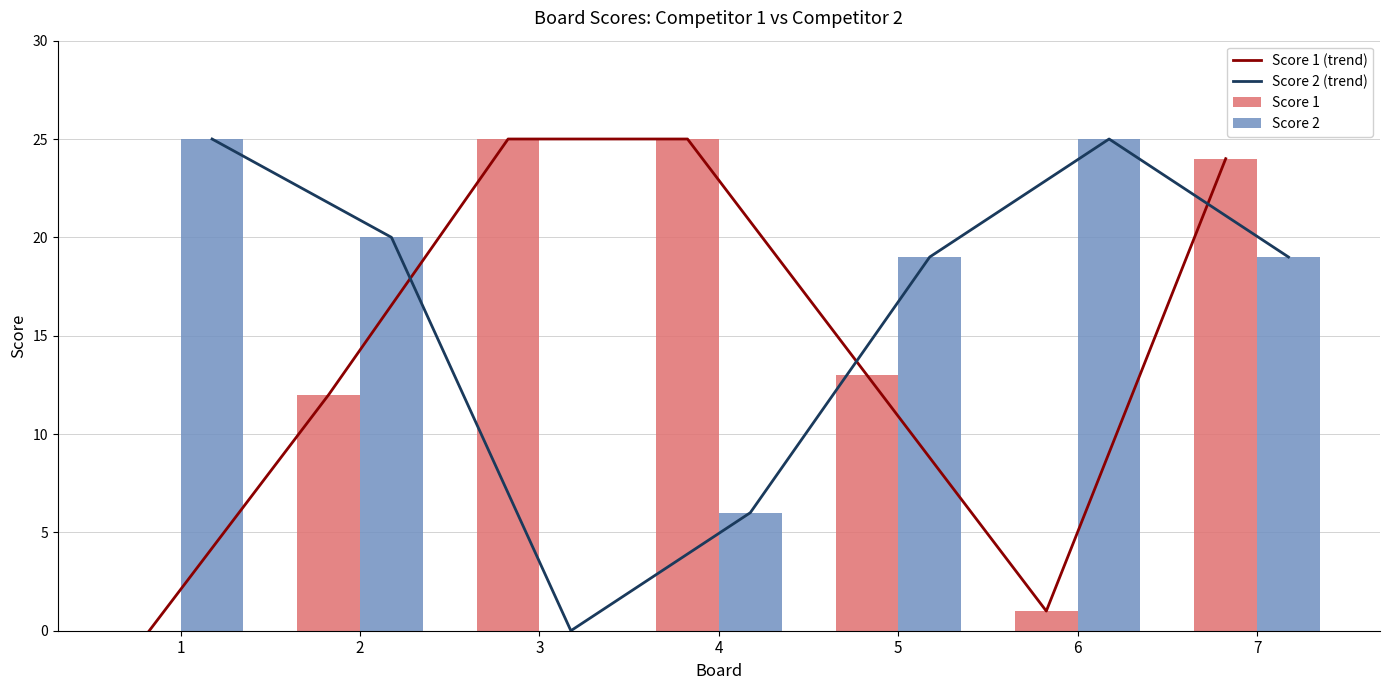

At which category does the chart reach its peak across all series?

3